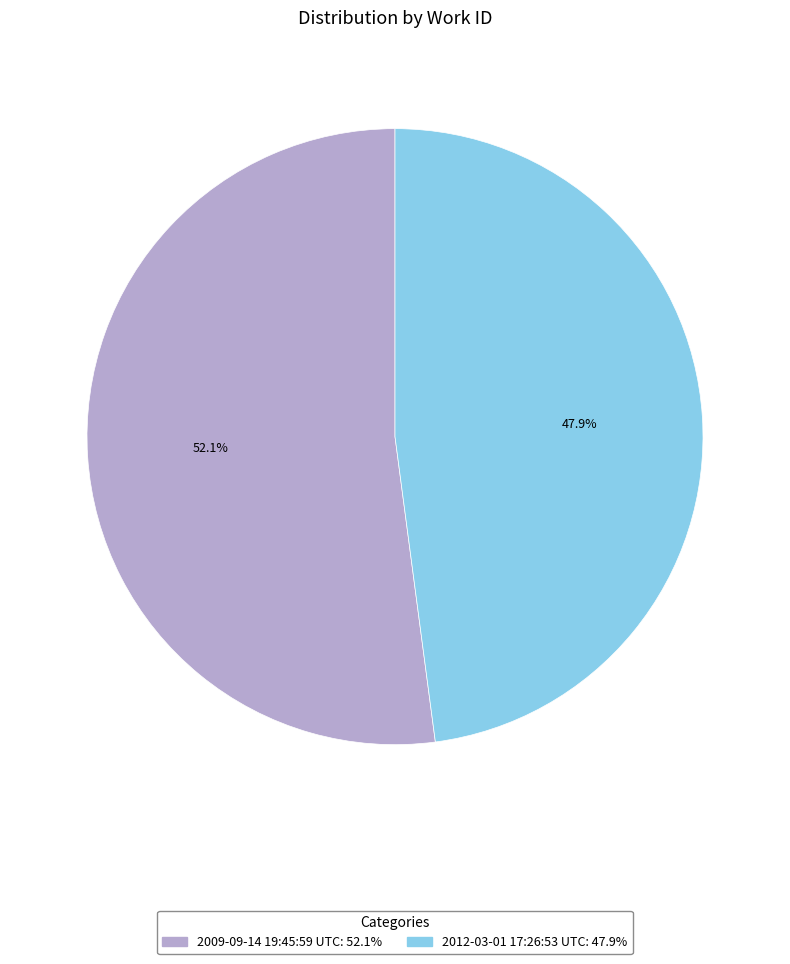

Rank the categories by value from lowest to highest.

2012-03-01 17:26:53 UTC, 2009-09-14 19:45:59 UTC